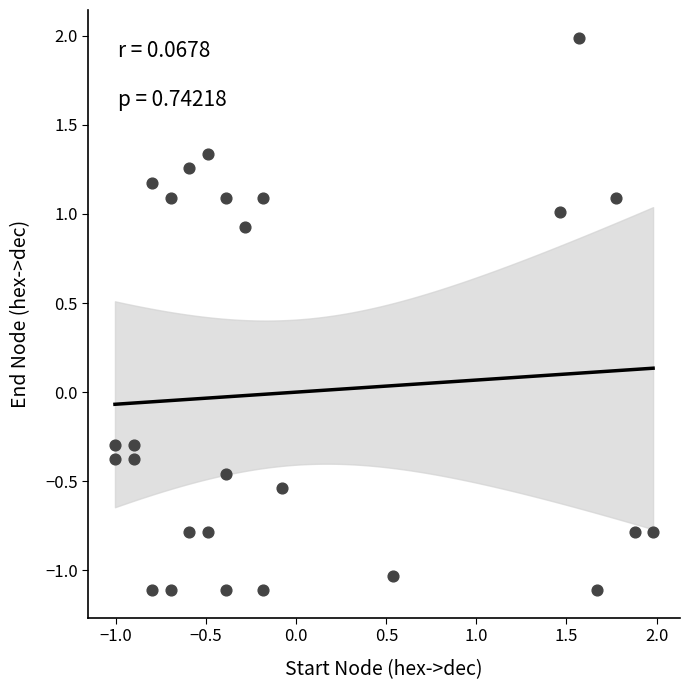

What is the range of X values (max minus min)?

3.0